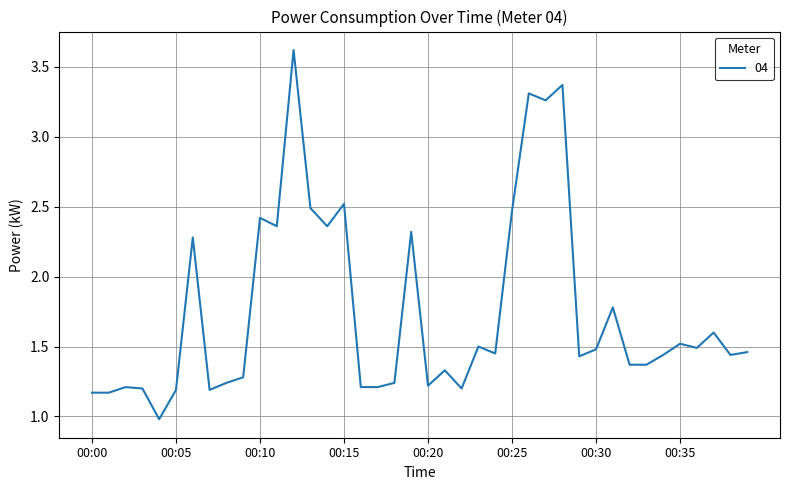

Does the chart have visible grid lines?

Yes